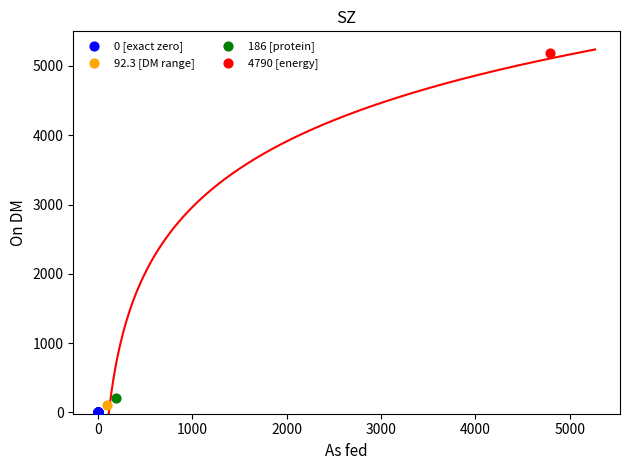

What are all the series names shown in the legend?

0 [exact zero], 92.3 [DM range], 186 [protein], 4790 [energy]